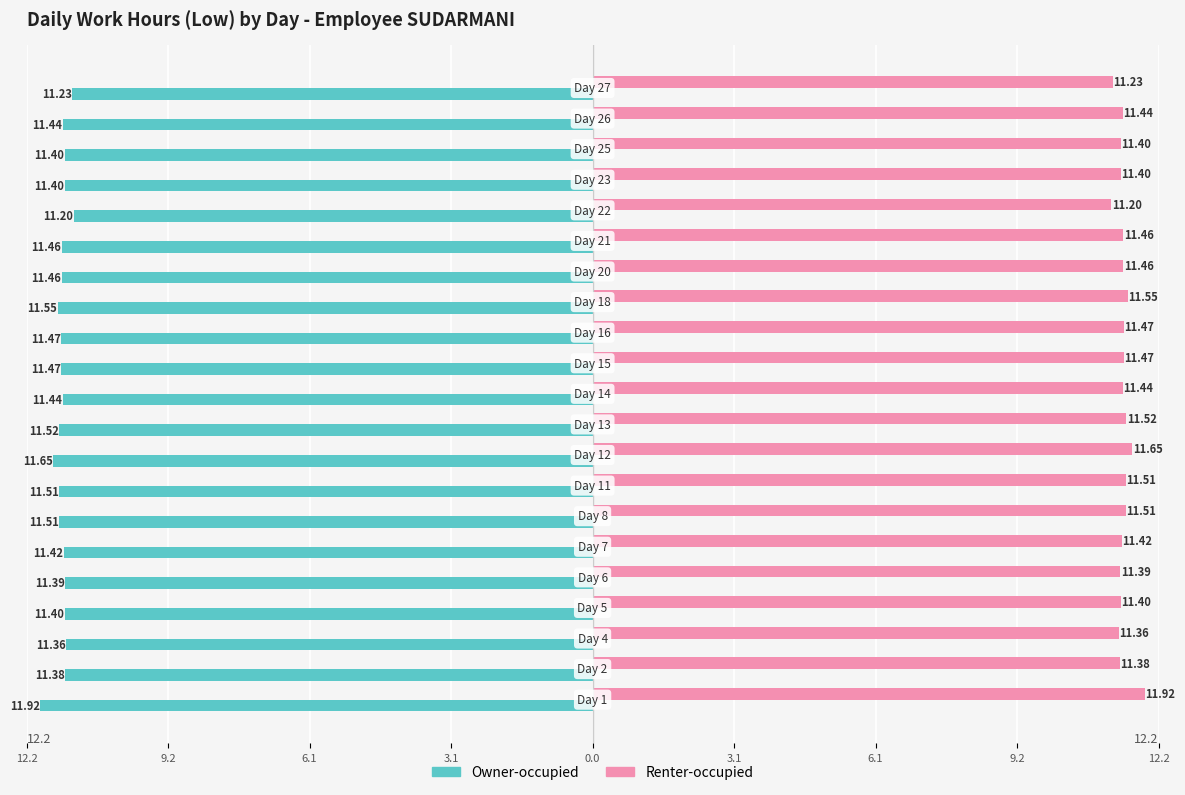

What is the value of the Owner-occupied bar at the 3rd from the left?

-11.4